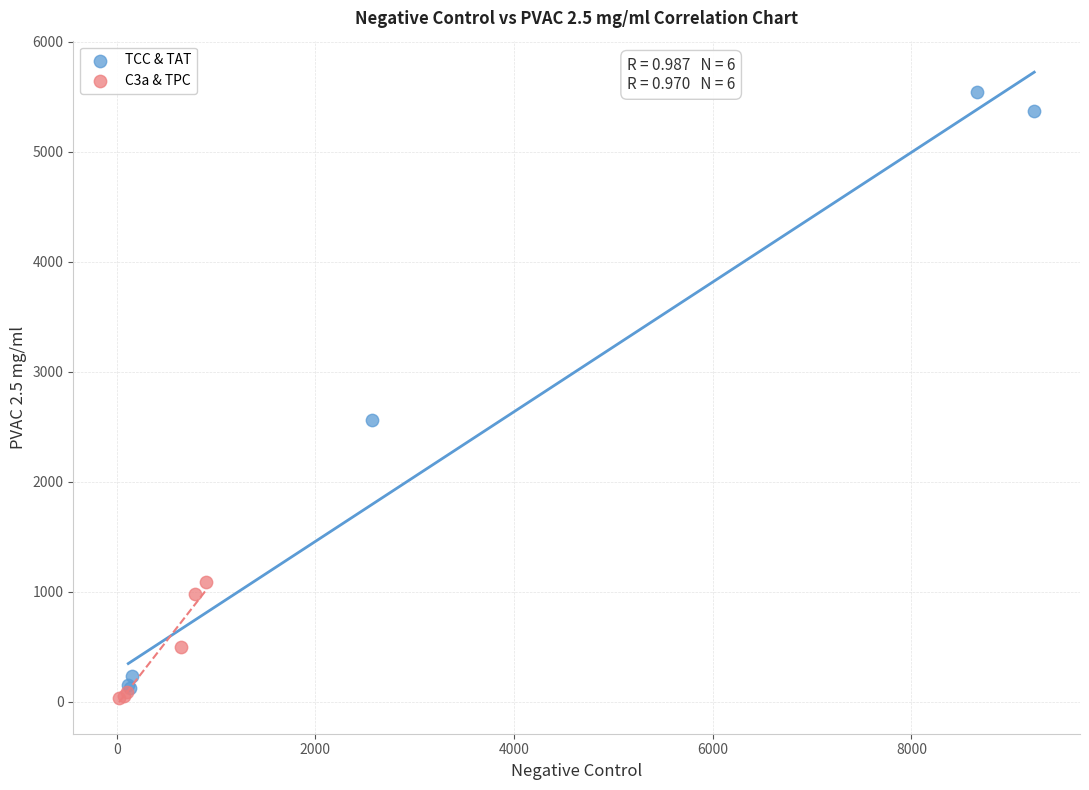

Which series reaches the maximum Y coordinate?

TCC & TAT